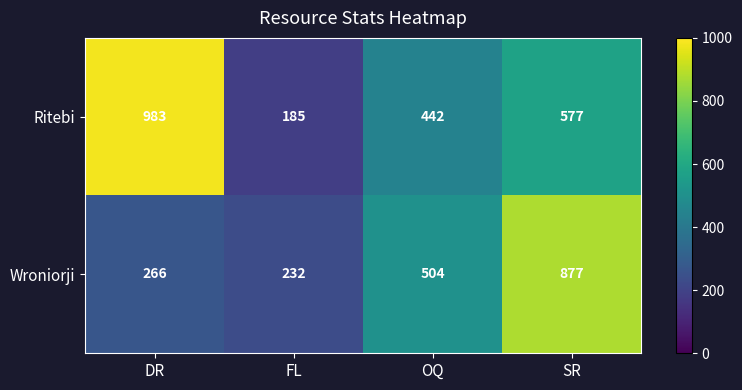

What is the difference between the highest and lowest values at FL?

47